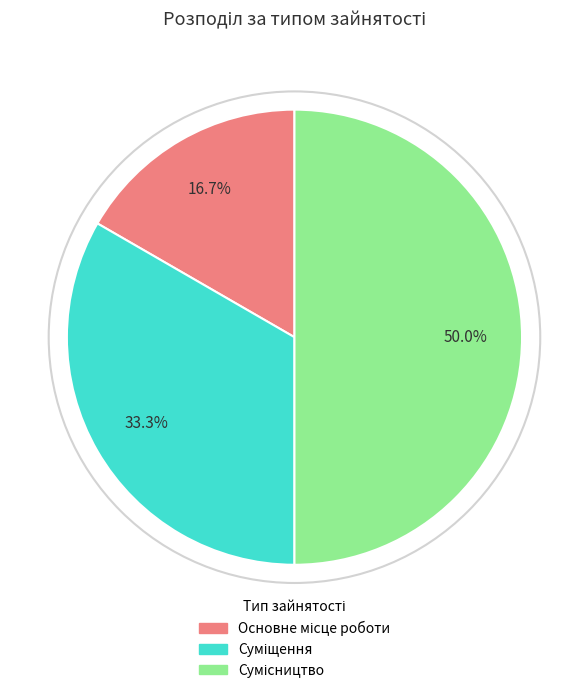

Is it true that Сумісництво is 40% of the pie?

False